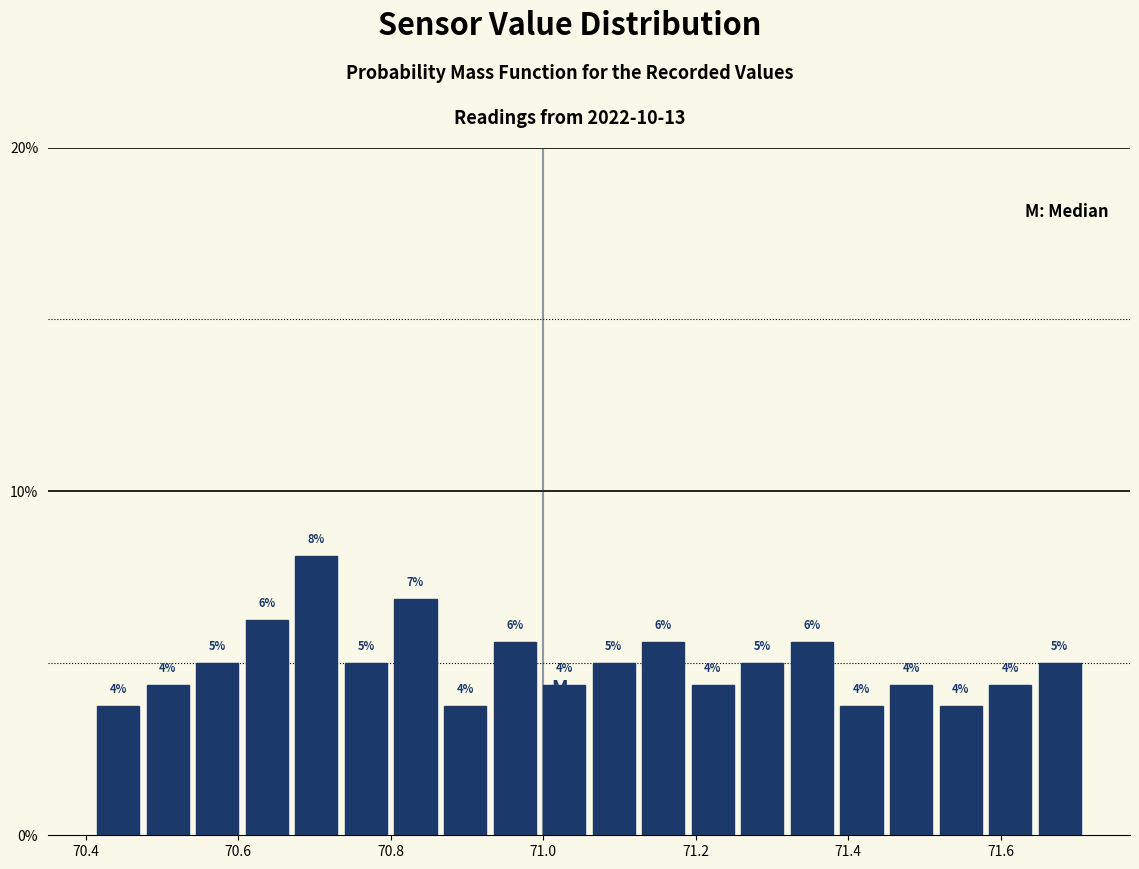

Around what value on the x-axis is the tallest bar? Give the approximate position of its centre, as read against the axis.

70.70